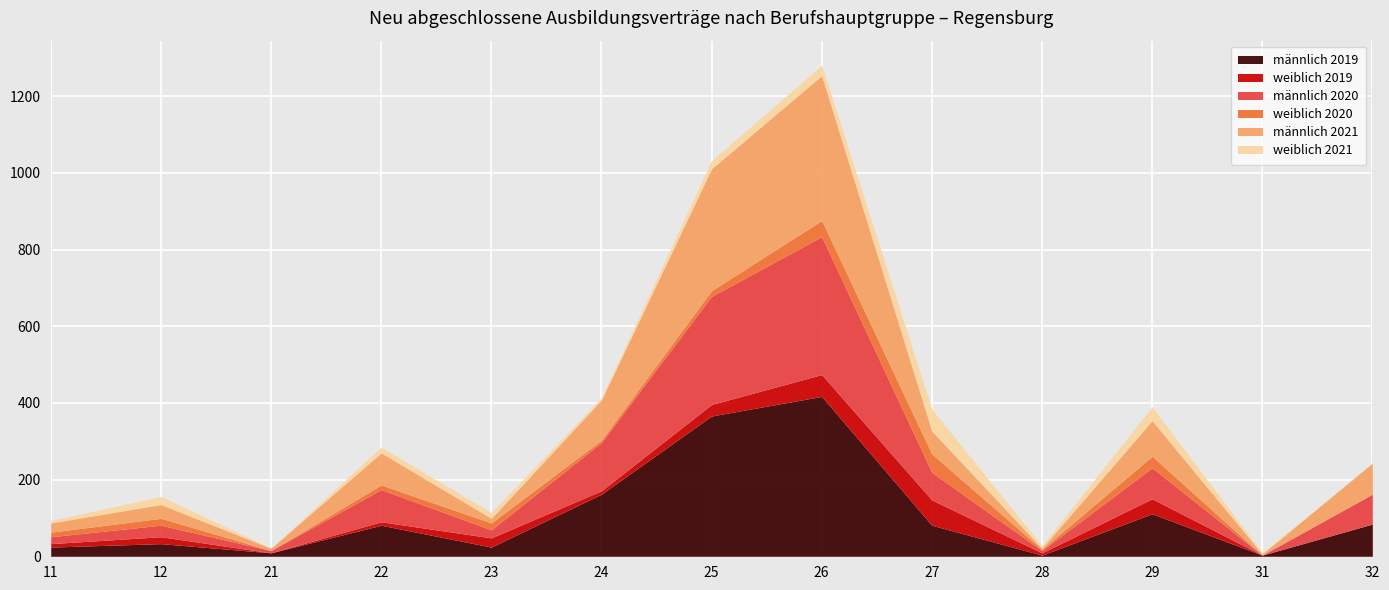

How many series are shown in this chart?

6